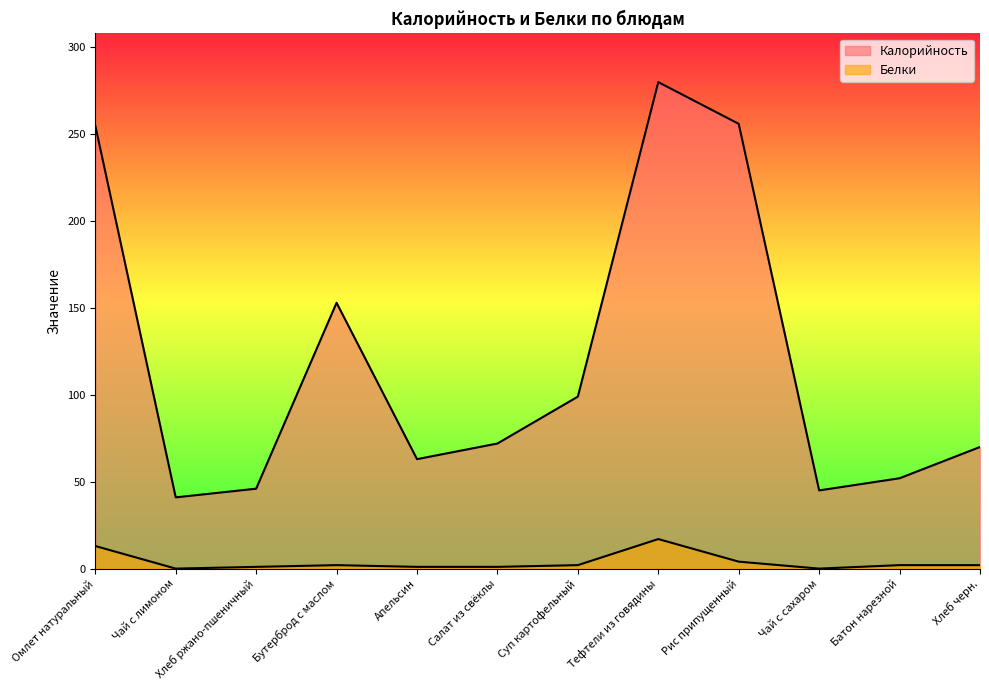

At which category does the chart reach its peak across all series?

Тефтели из говядины